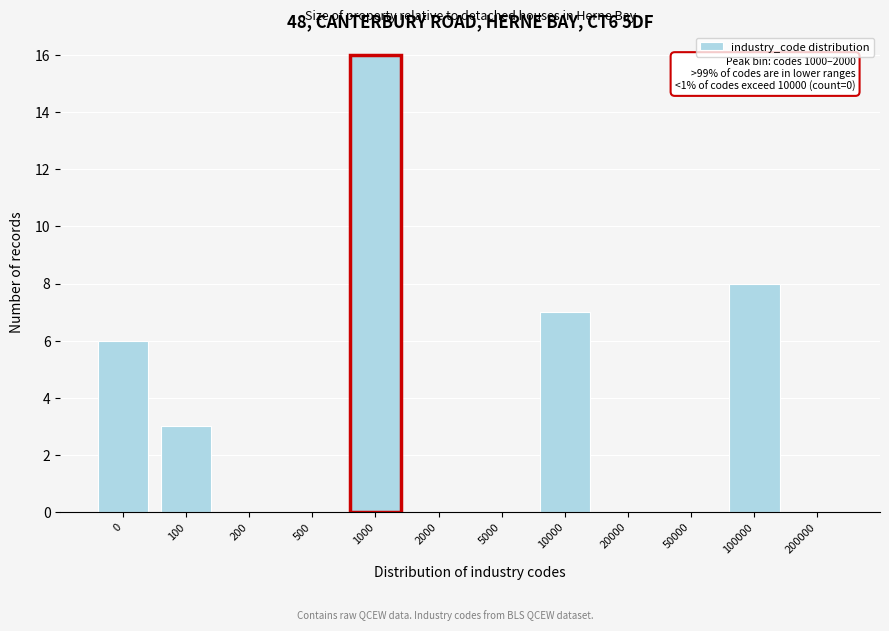

Reading left to right, list all the values displayed in this chart.

0=6	100=3	200=0	500=0	1000=16	2000=0	5000=0	10000=7	20000=0	50000=0	100000=8	200000=0